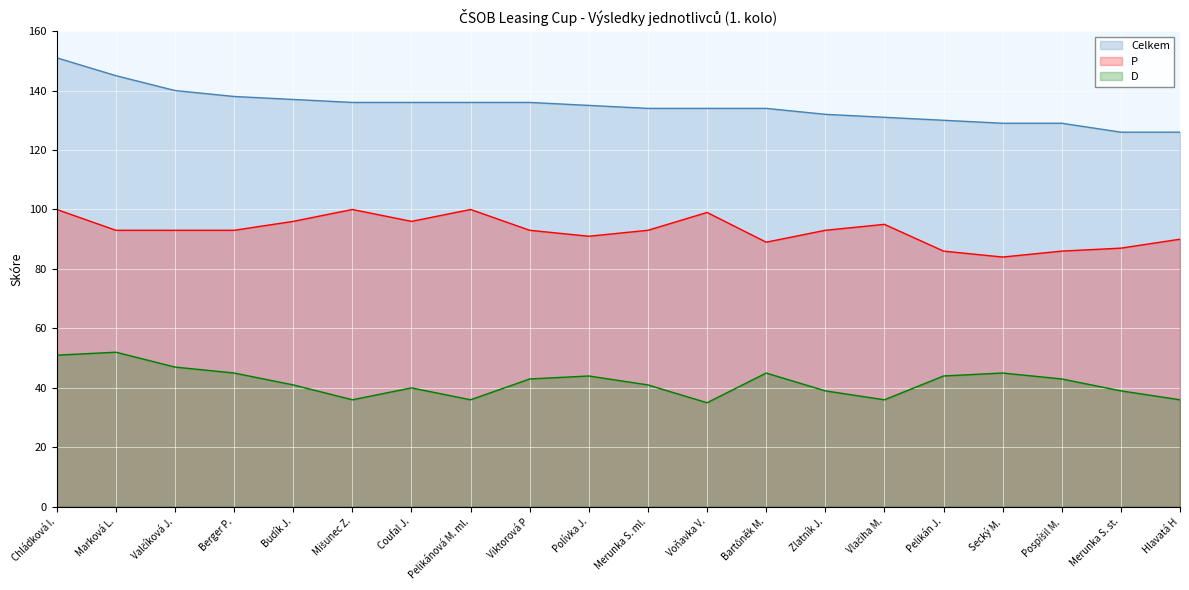

What is the total value across all series at Pelikánová M. ml.?

272